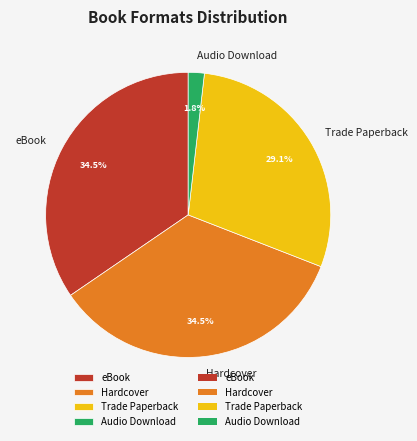

Count the number of slices in the pie.

4